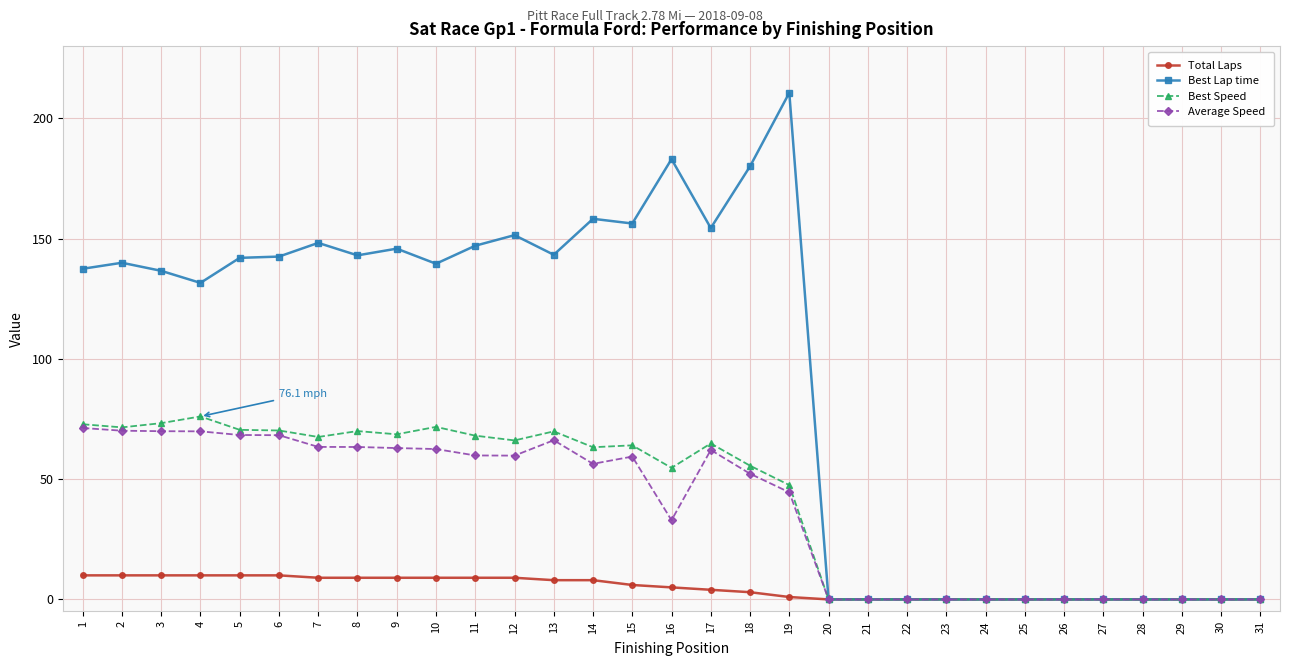

What is the maximum value shown in the chart?

210.6